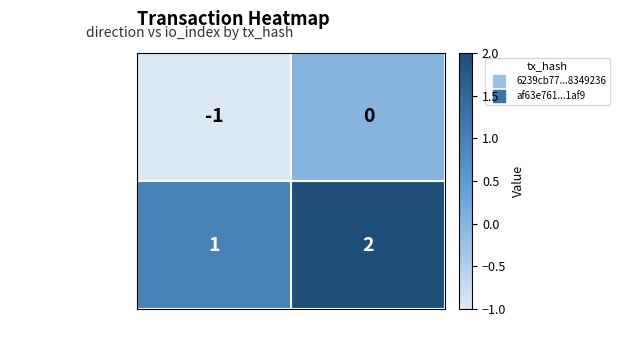

What is the sum of all af63e761...1af9 values?

3